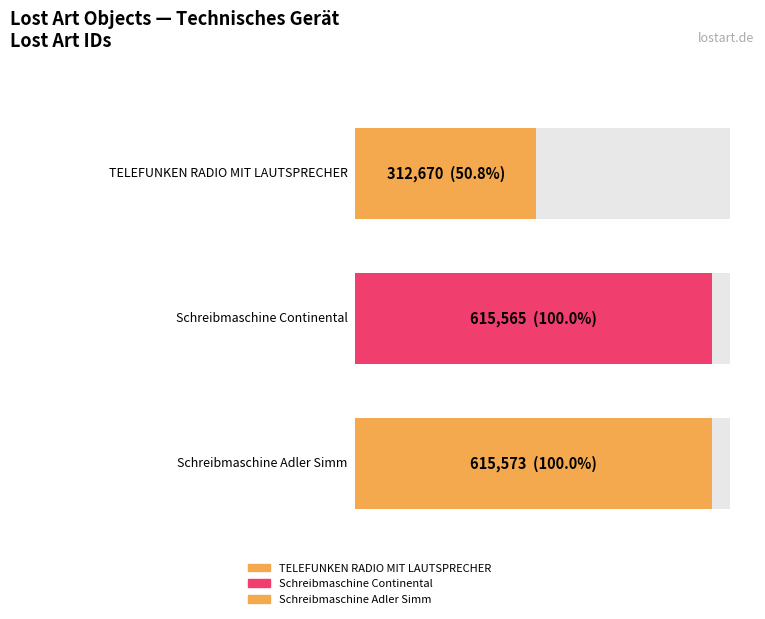

Between Schreibmaschine Adler Simm and TELEFUNKEN RADIO MIT LAUTSPRECHER, which is larger?

Schreibmaschine Adler Simm